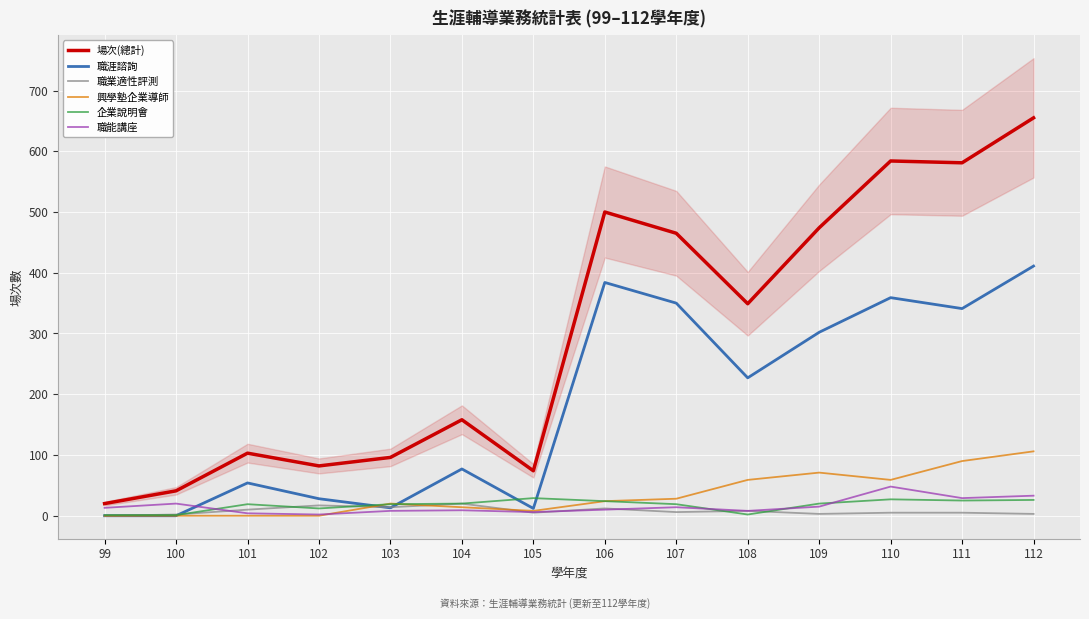

How many data points in 企業說明會 are less than 20?

7